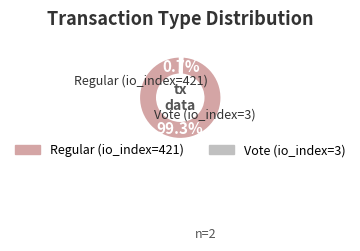

What percentage is the Vote (io_index=3) slice, to the nearest percent?

1%